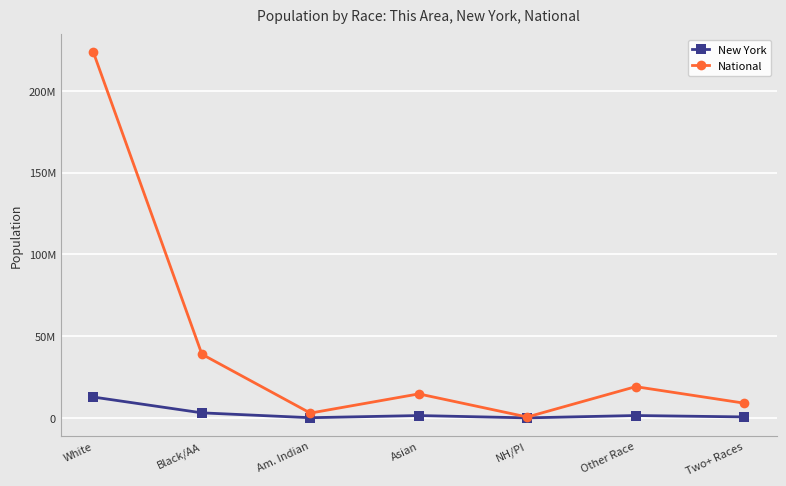

What is the average value of the National series?

44106505